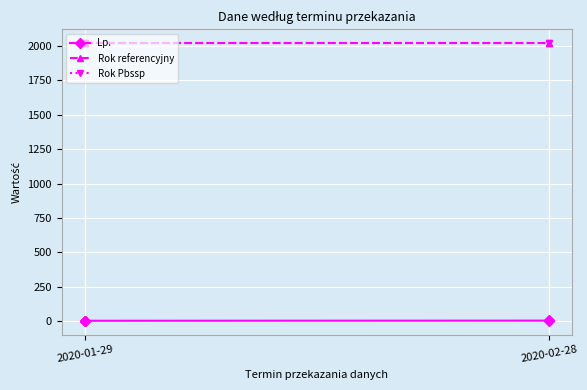

True or false: Rok referencyjny and Rok Pbssp intersect in this chart.

False